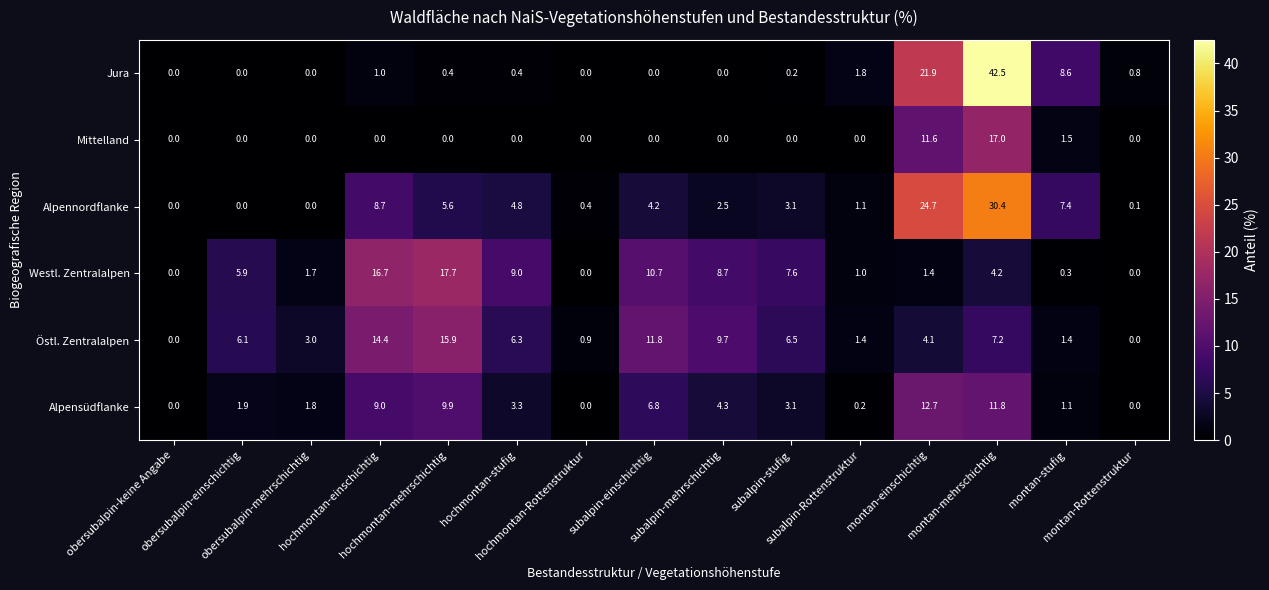

Which series has the largest total across all categories?

Alpennordflanke